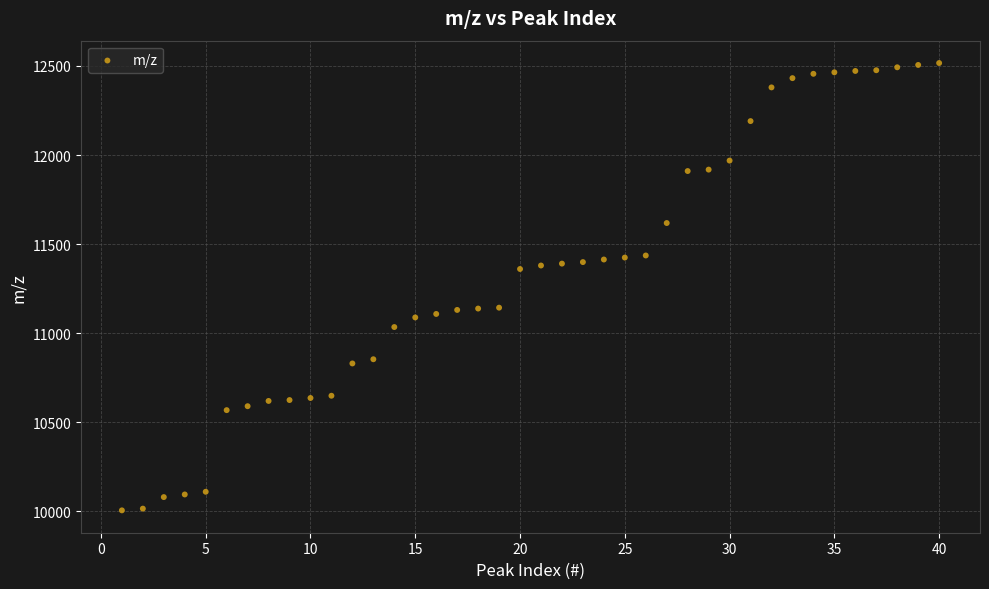

What is the range of X values (max minus min)?

39.0